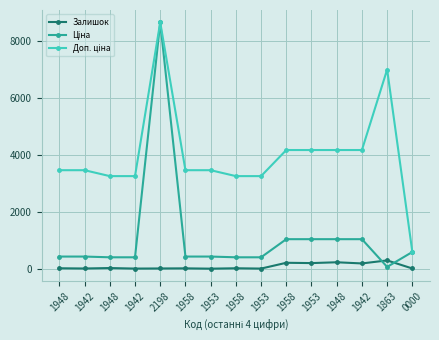

What is the maximum value shown in the chart?

8669.7